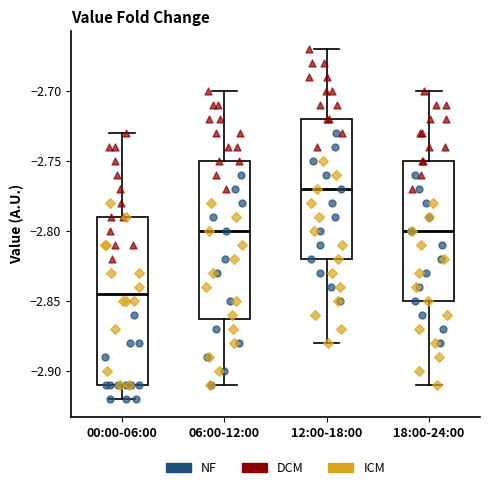

Reading left to right, read every box against the y-axis: the position of its median line, the range the box covers, and the ends of its whiskers. The values are not printed on the chart, so give them approximately, as read against the axis.

00:00-06:00: median -2.845, box -2.910 to -2.790, whiskers -2.920 to -2.730
06:00-12:00: median -2.800, box -2.860 to -2.750, whiskers -2.910 to -2.700
12:00-18:00: median -2.770, box -2.820 to -2.720, whiskers -2.880 to -2.670
18:00-24:00: median -2.800, box -2.850 to -2.750, whiskers -2.910 to -2.700